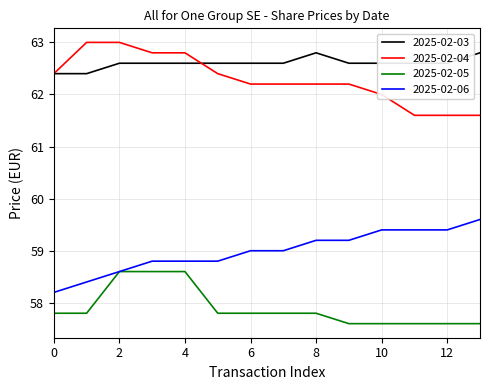

Reading right to left, extract all data points from this chart.

2025-02-03: 62.8	62.6	62.6	62.6	62.6	62.8	62.6	62.6	62.6	62.6	62.6	62.6	62.4	62.4
2025-02-04: 61.6	61.6	61.6	62.0	62.2	62.2	62.2	62.2	62.4	62.8	62.8	63.0	63.0	62.4
2025-02-05: 57.6	57.6	57.6	57.6	57.6	57.8	57.8	57.8	57.8	58.6	58.6	58.6	57.8	57.8
2025-02-06: 59.6	59.4	59.4	59.4	59.2	59.2	59.0	59.0	58.8	58.8	58.8	58.6	58.4	58.2